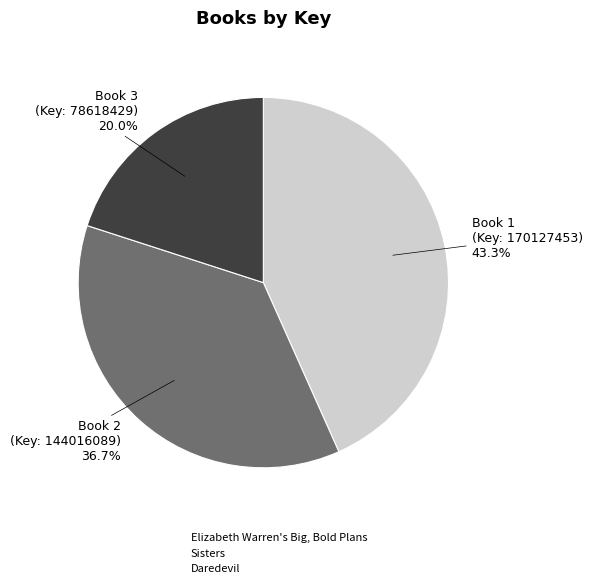

To the nearest percent, what portion does Sisters represent?

37%